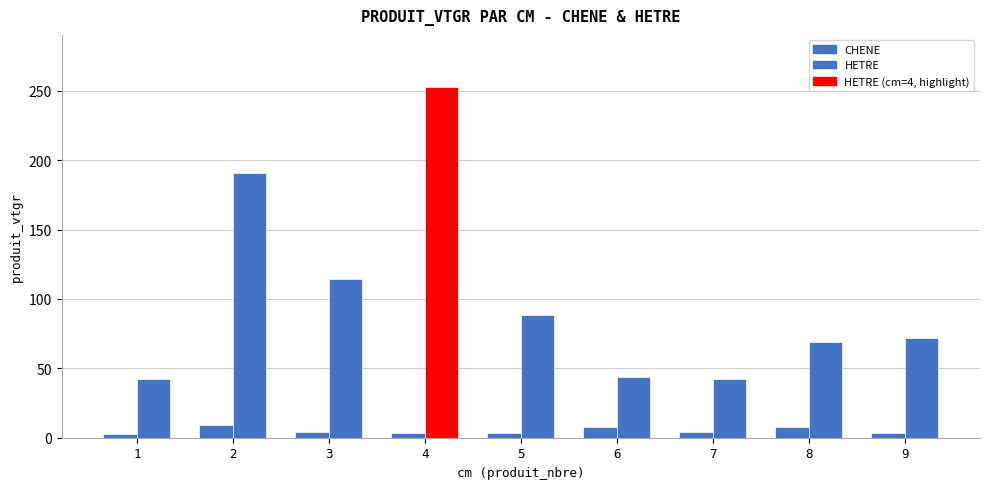

Reading left to right, list all the values displayed in this chart.

CHENE: 2.8	9.1	4.1	3.6	3.3	7.8	4.4	7.4	3.5
HETRE: 42.5	190.7	114.0	252.4	88.1	43.9	42.3	69.0	71.8